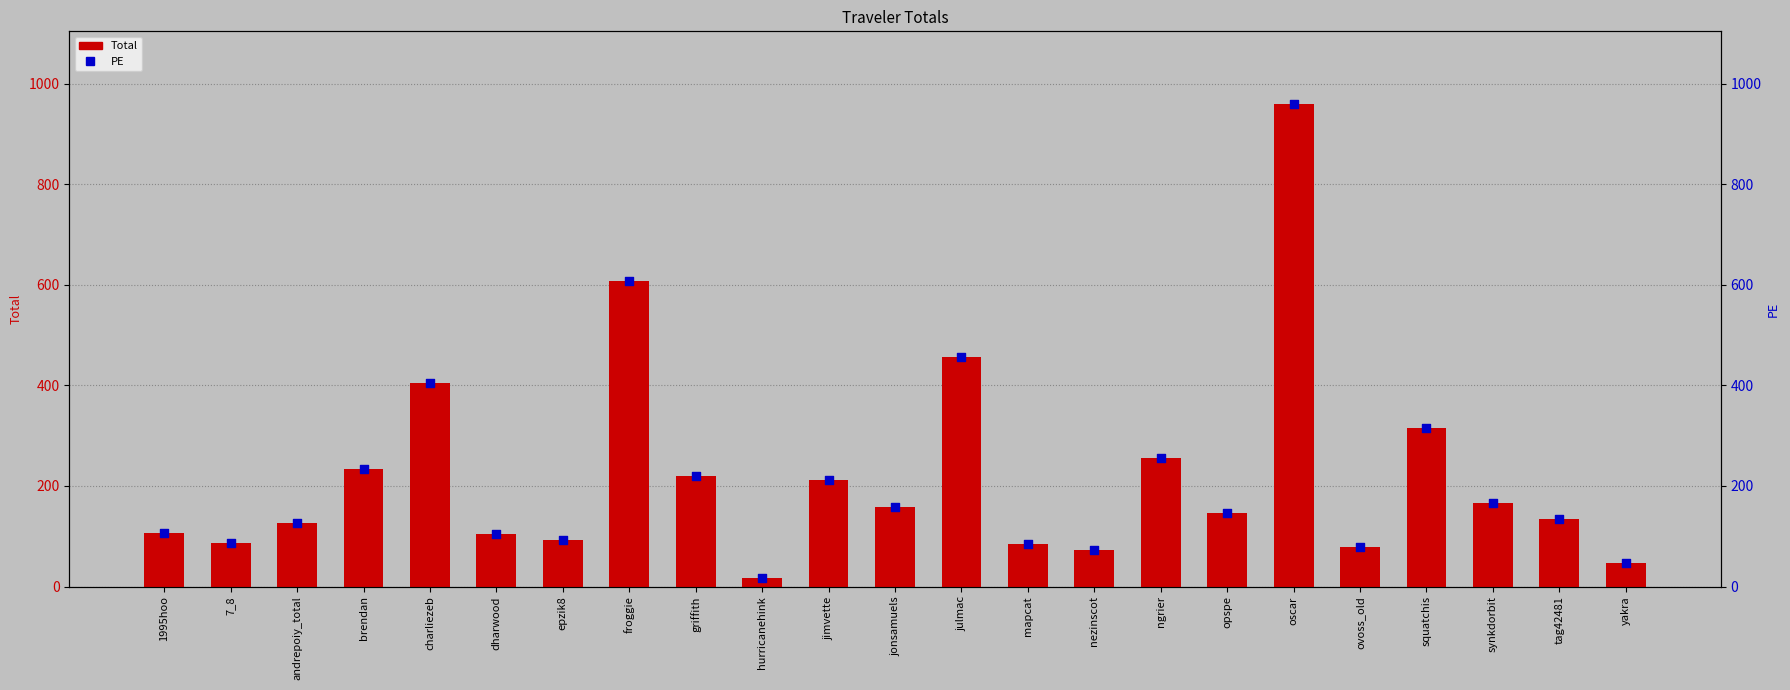

Which series has the largest total across all categories?

Total